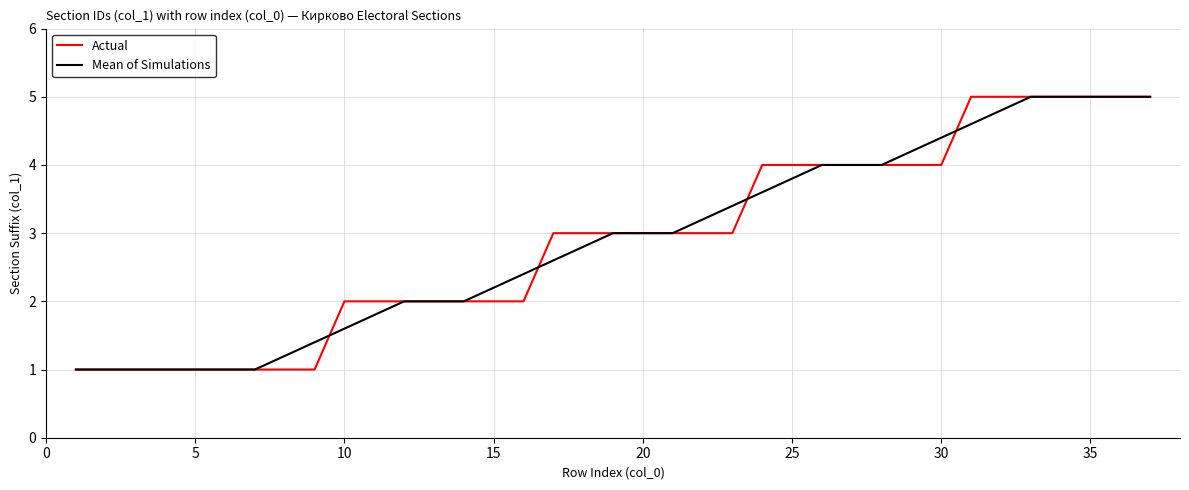

What is the maximum value for Mean of Simulations?

5.0